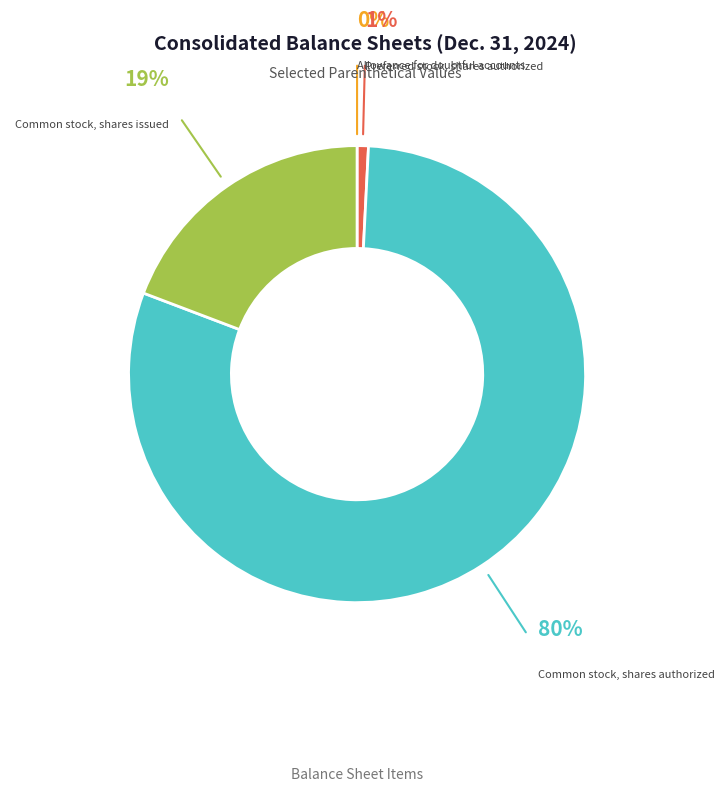

Which category has the biggest portion of the pie?

Common stock, shares authorized